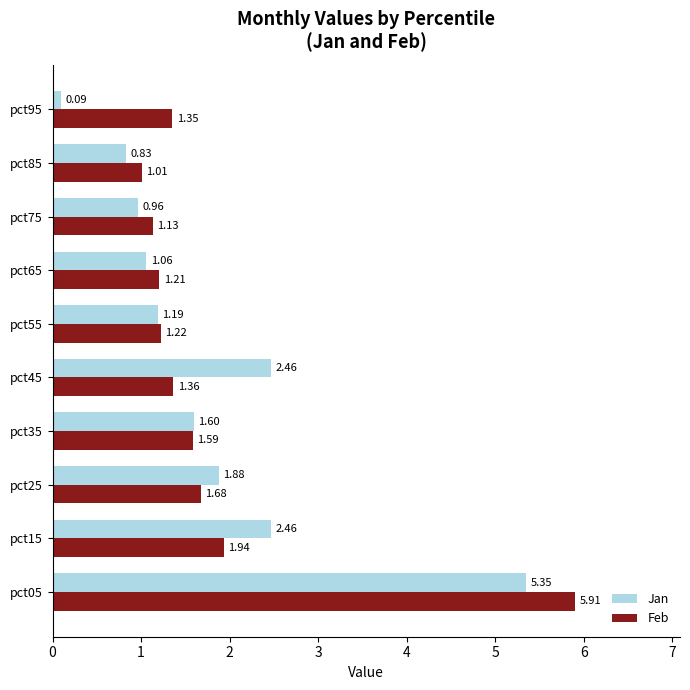

Is the value of Jan at pct85 greater than the value of Feb at pct05?

No